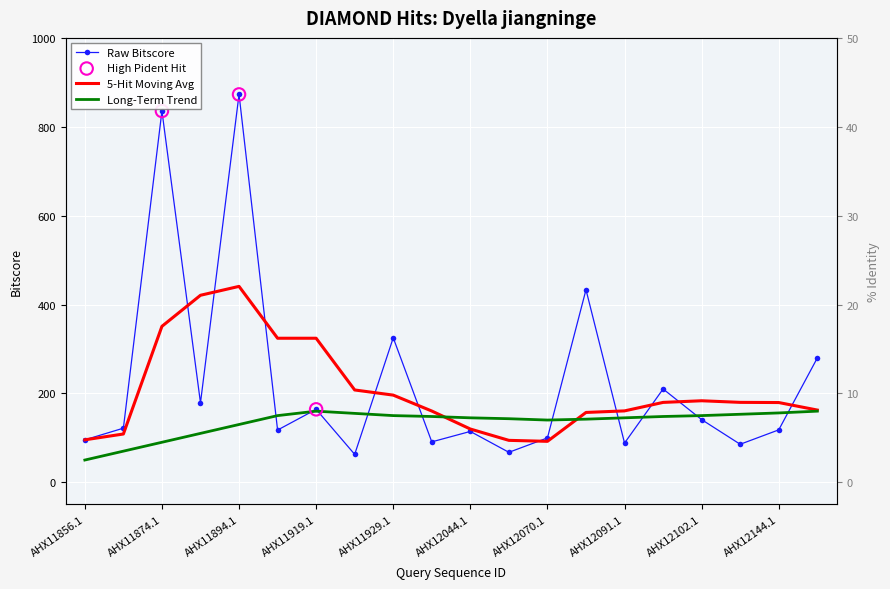

Which series has the widest spread of Y values?

bitscore